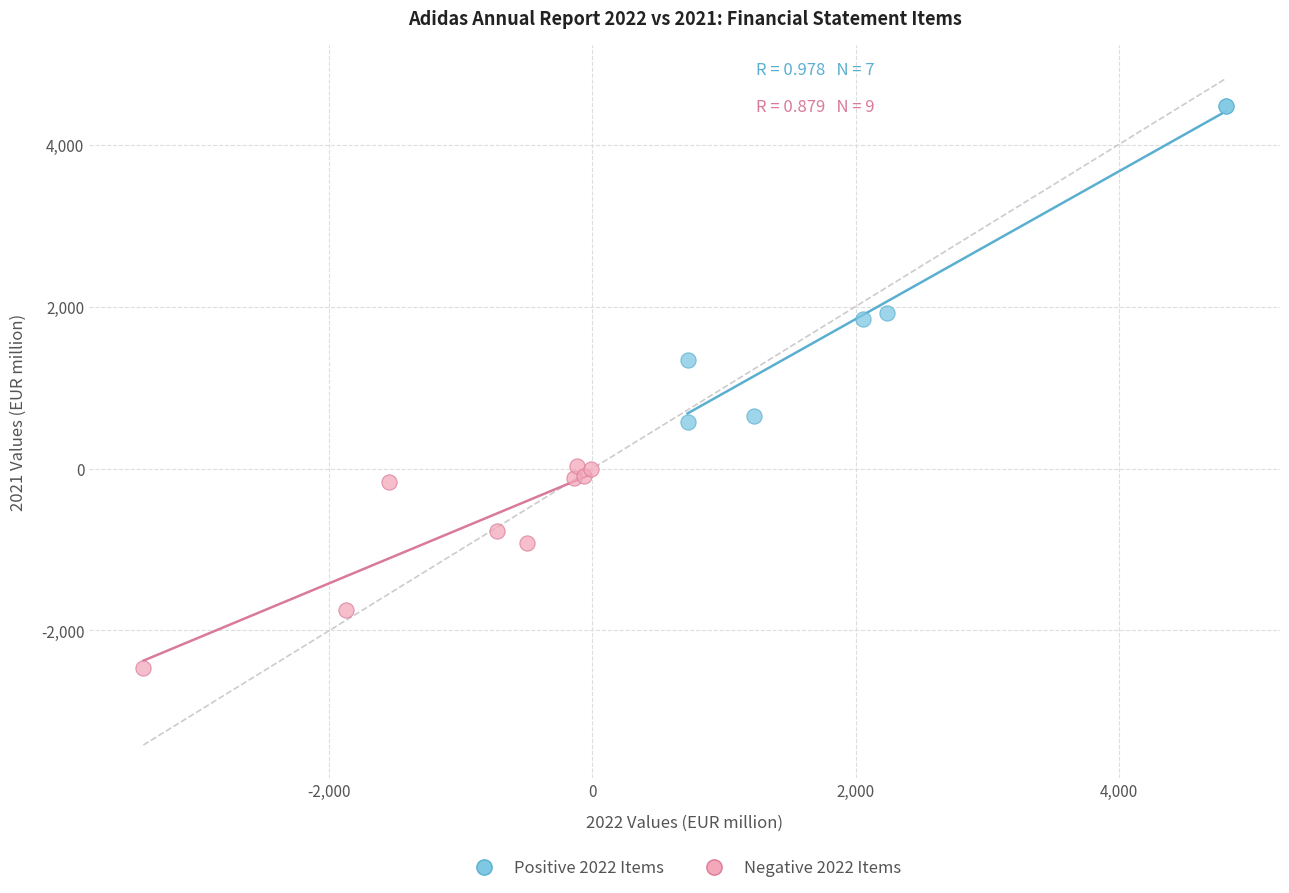

Which series contains the lowest Y value?

Negative 2022 Items